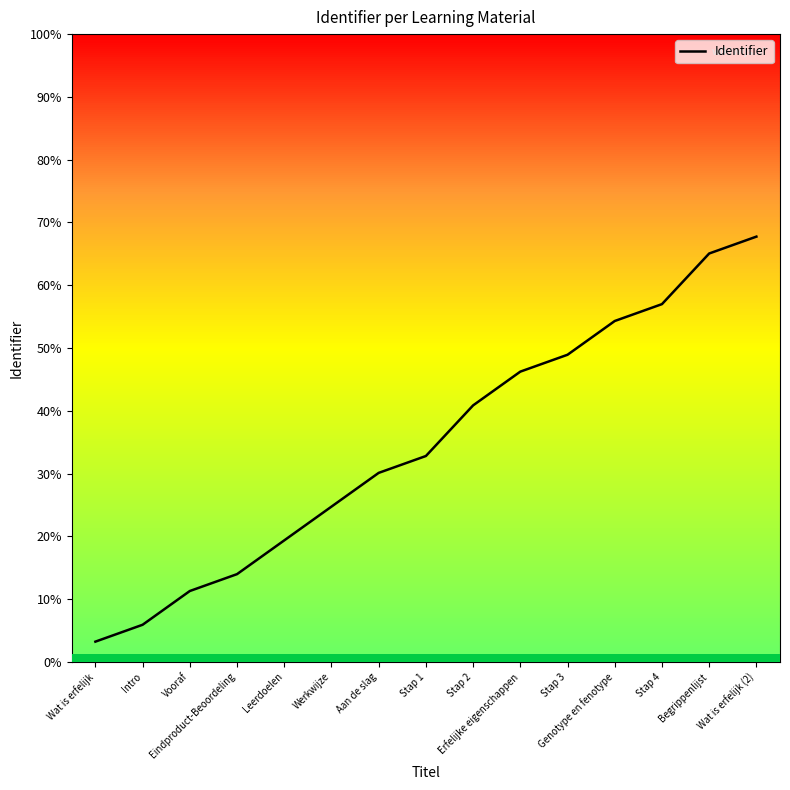

Reading left to right, list all the values displayed in this chart.

Wat is erfelijk=5150830	Intro=5150831	Vooraf=5150833	Eindproduct-Beoordeling=5150834	Leerdoelen=5150836	Werkwijze=5150838	Aan de slag=5150840	Stap 1=5150841	Stap 2=5150844	Erfelijke eigenschappen=5150846	Stap 3=5150847	Genotype en fenotype=5150849	Stap 4=5150850	Begrippenlijst=5150853	Wat is erfelijk (2)=5150854